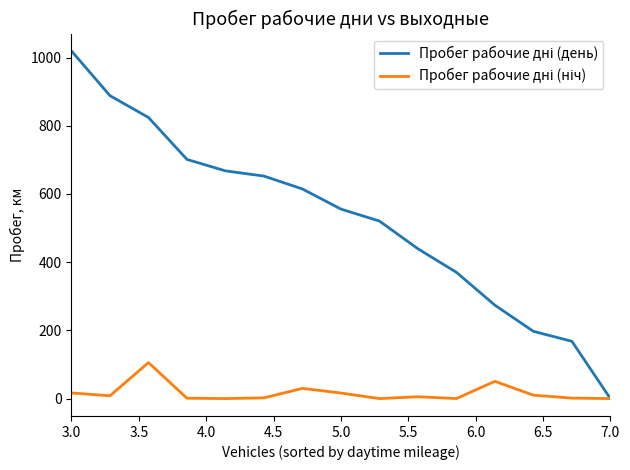

Does the chart display data point markers on the line(s)?

No